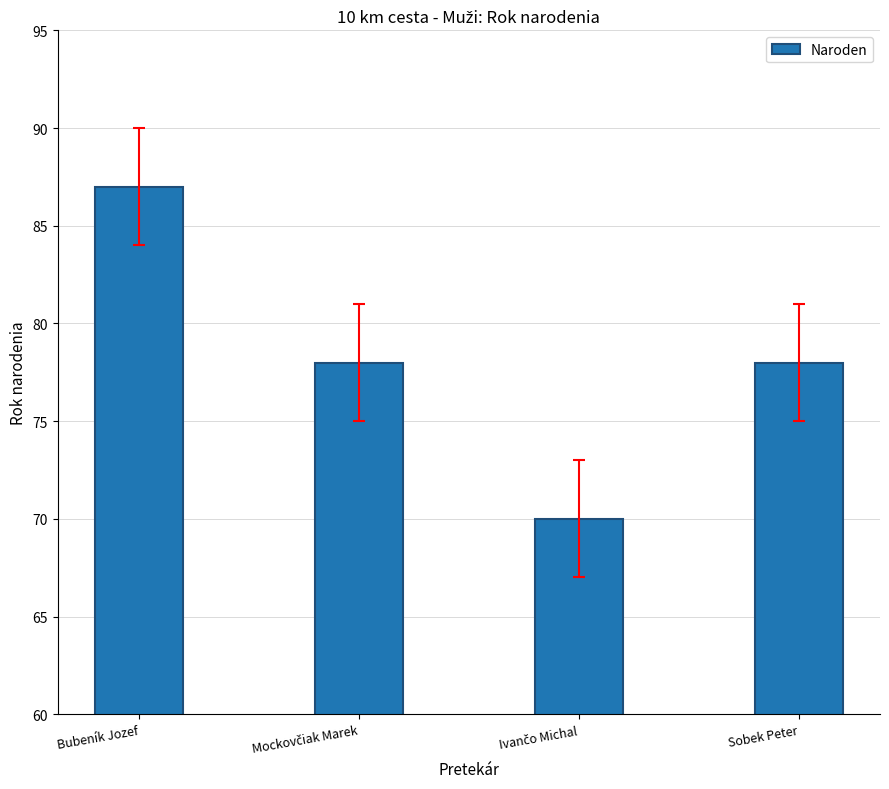

True or false: the data shows 87 at Bubeník Jozef.

True